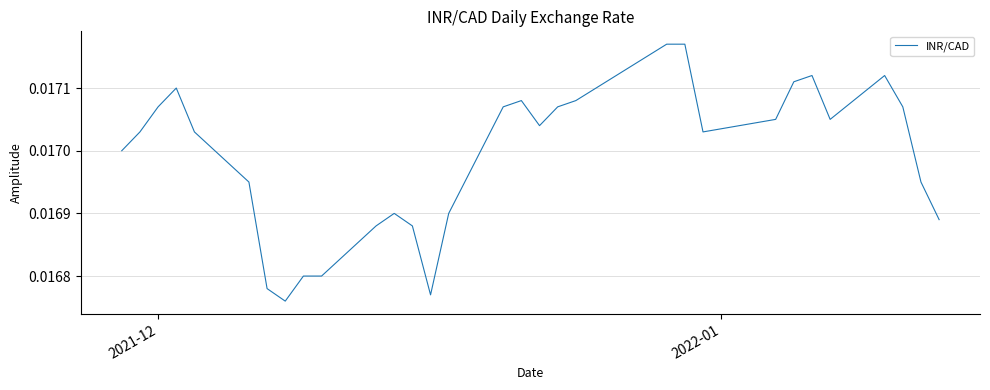

Does the chart have visible grid lines?

Yes